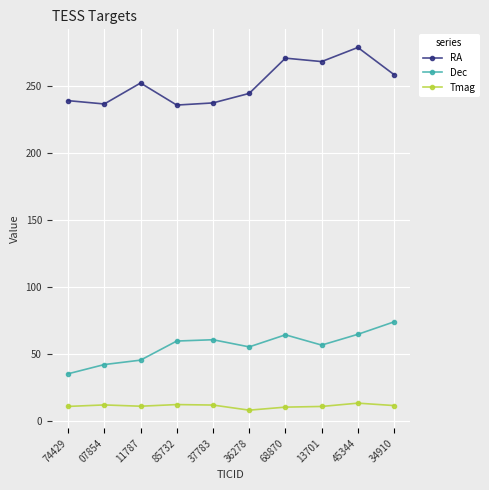

What is the label of the 9th point from the right?

07854